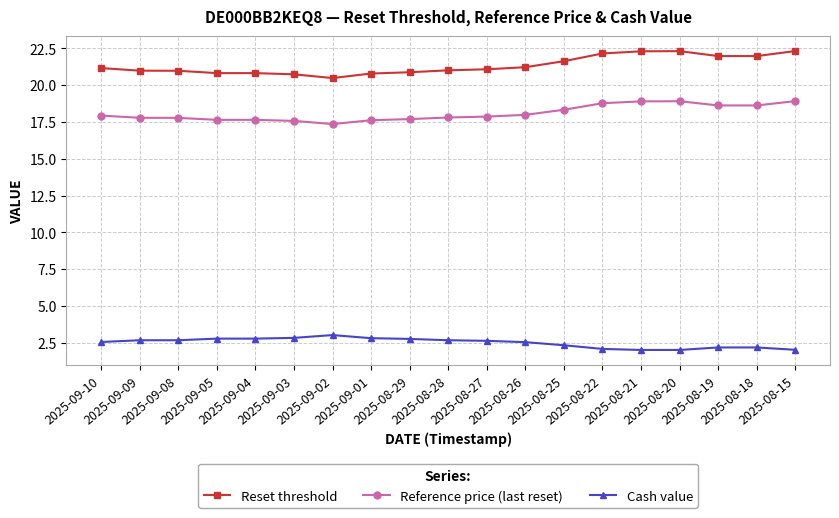

What position from the left is 2025-09-08?

3